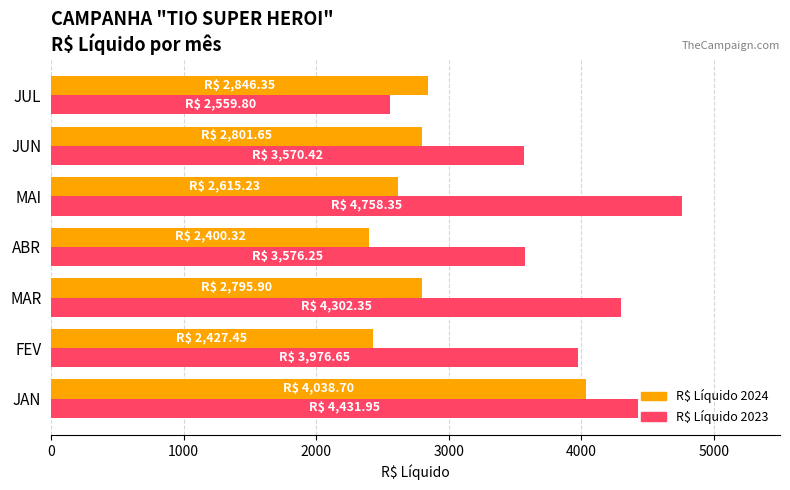

What is the difference between the second highest and second lowest values in the R$ Líquido 2023 series?

861.5